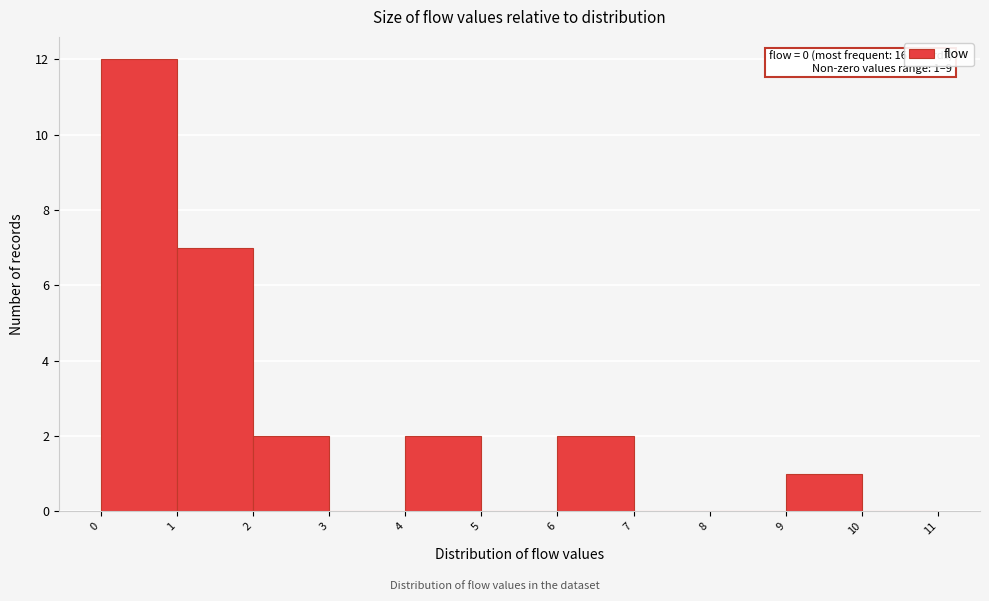

Over which range of the x-axis is the bar tallest?

0 to 1